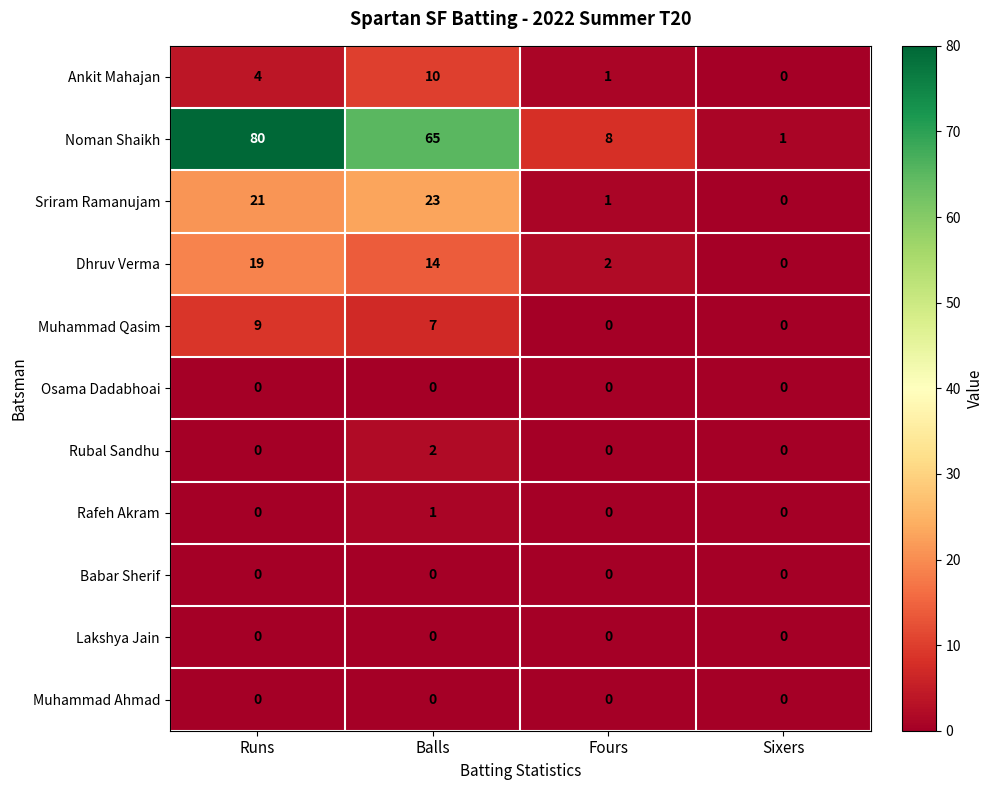

The value of Muhammad Qasim at Fours is 0. True or false?

True